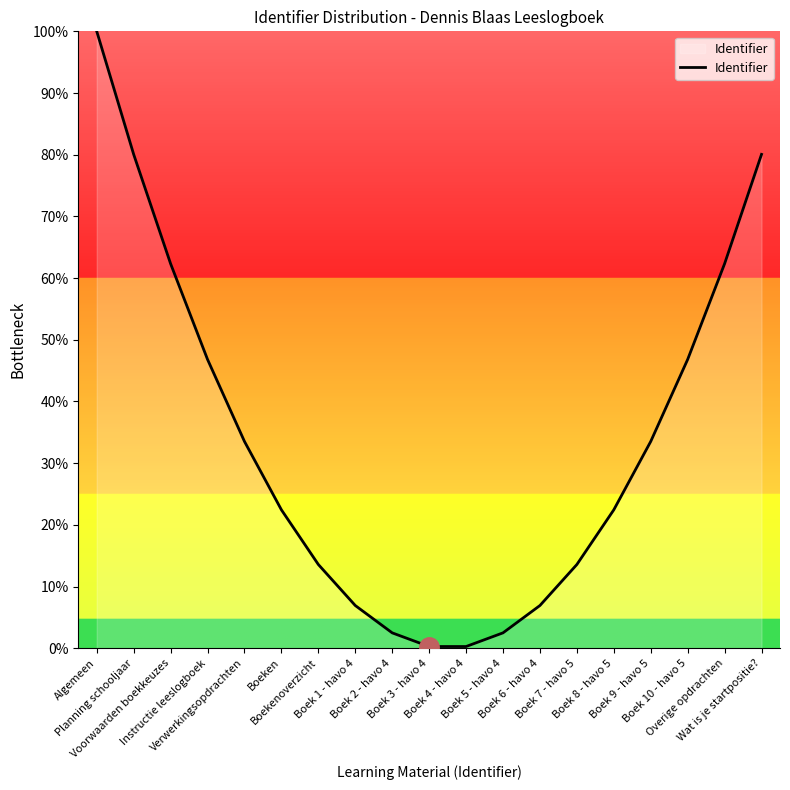

Does the chart have visible grid lines?

No